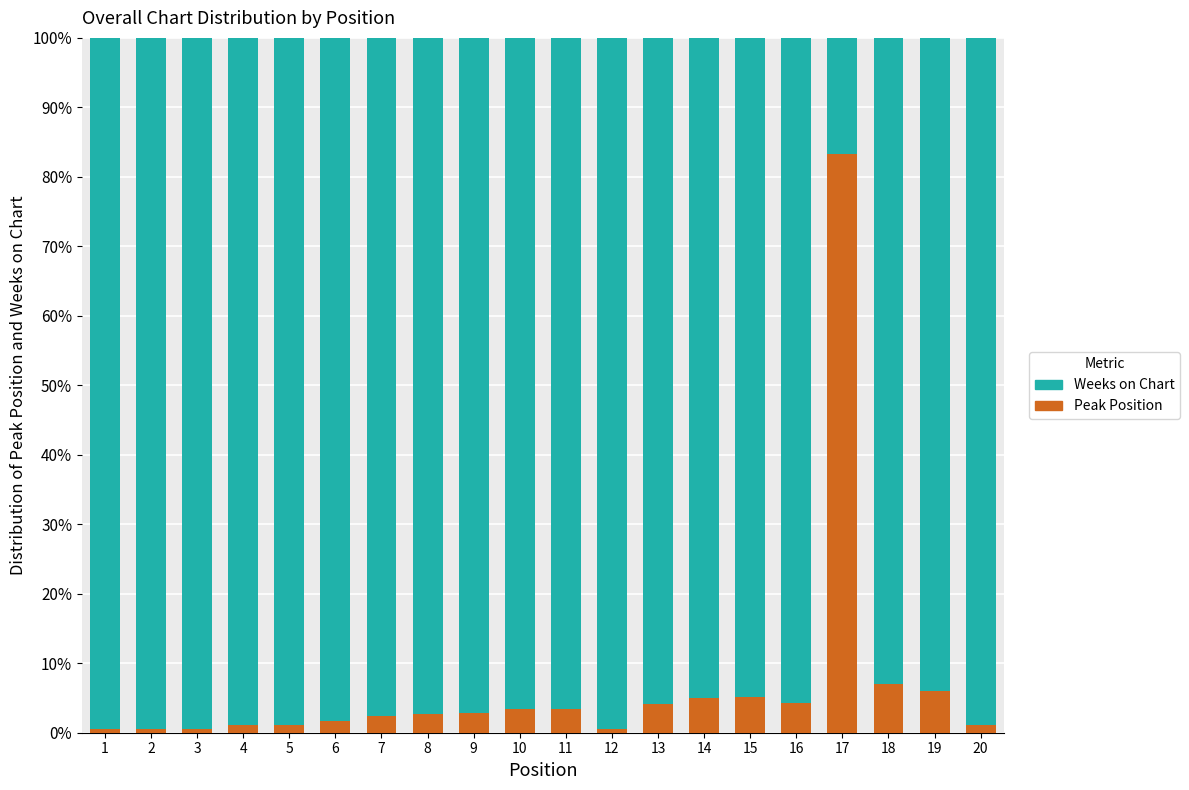

At which label does Peak Position reach its peak?

17